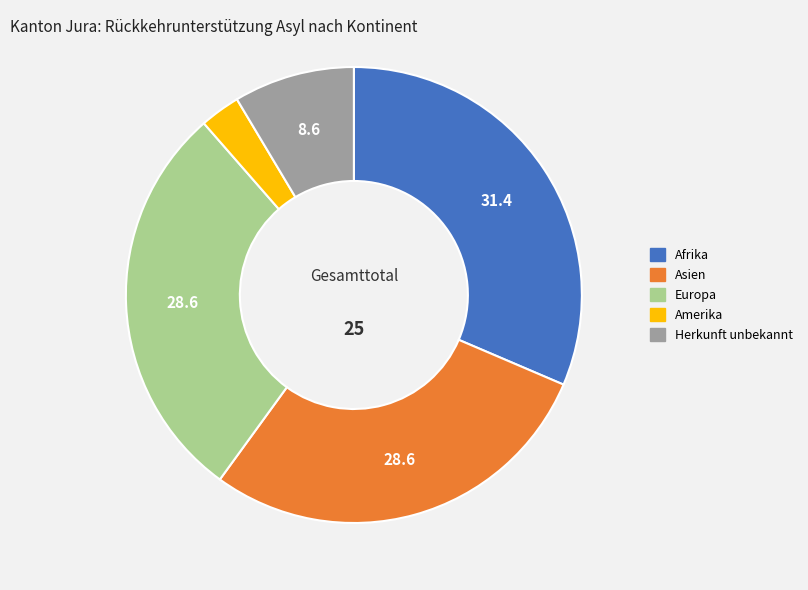

Does any single category account for the majority?

No